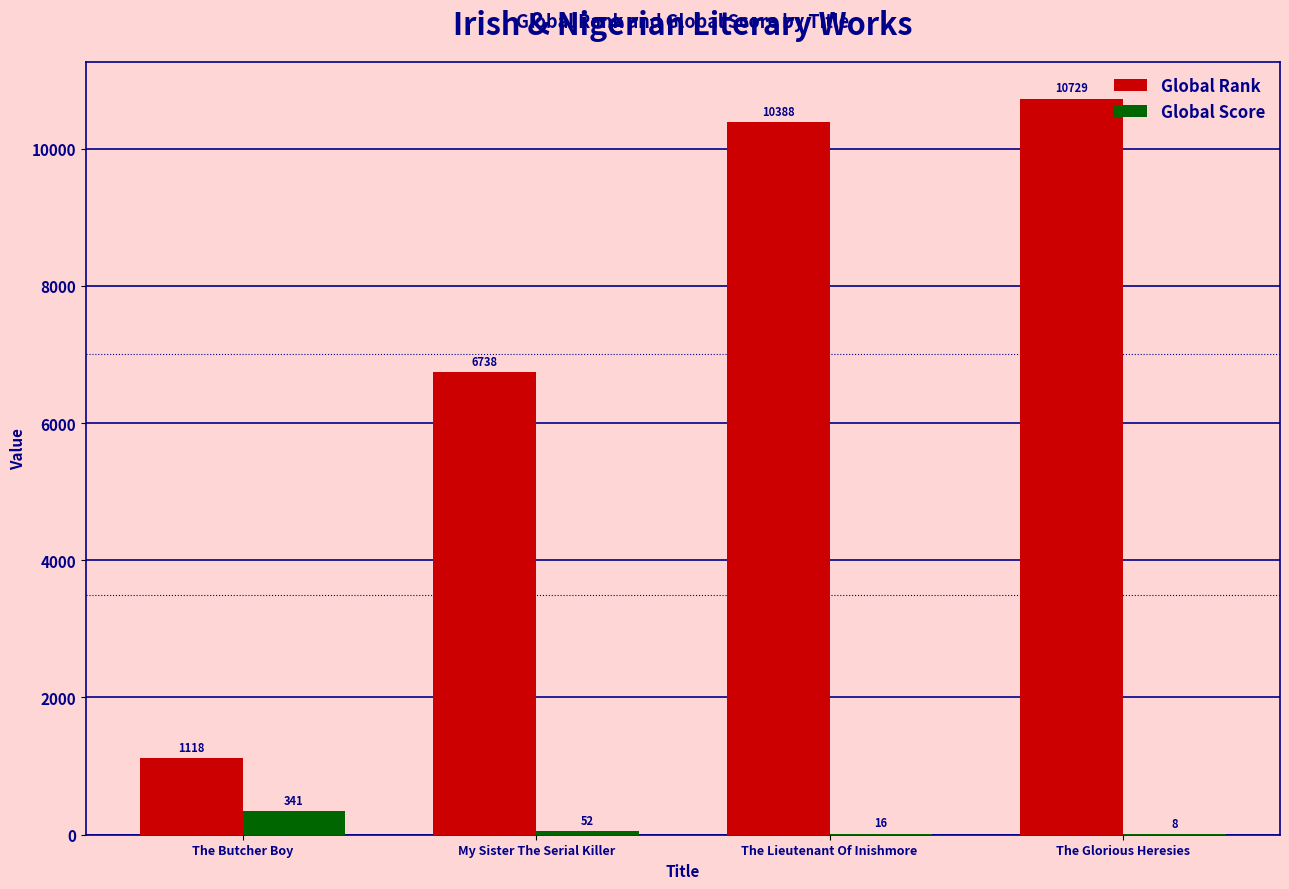

Which series changed the most between The Butcher Boy and The Glorious Heresies?

Global Rank